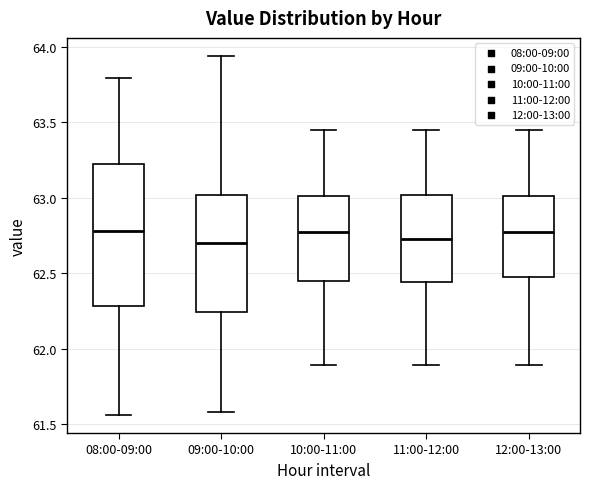

Comparing the boxes themselves (not the whiskers), which one is the tallest?

08:00-09:00